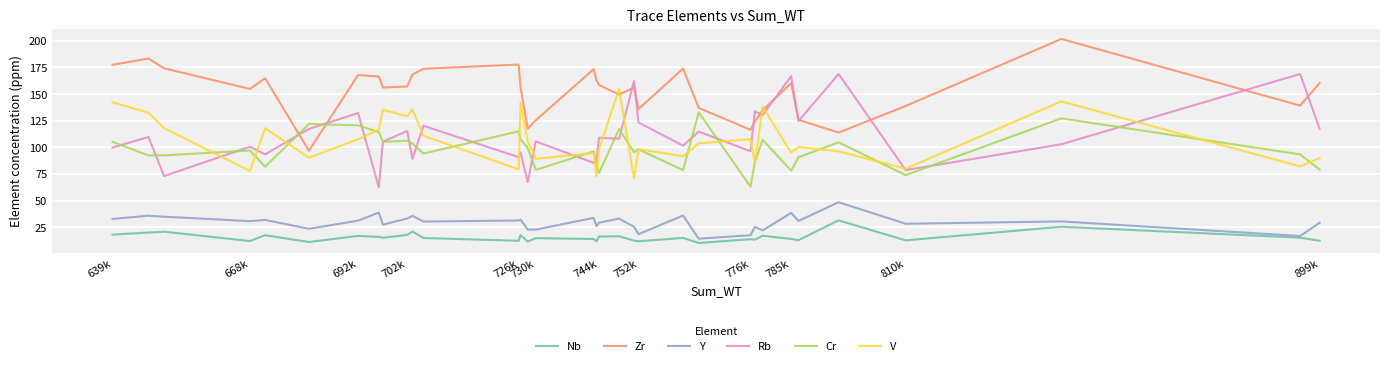

What is the smallest value displayed?

10.2